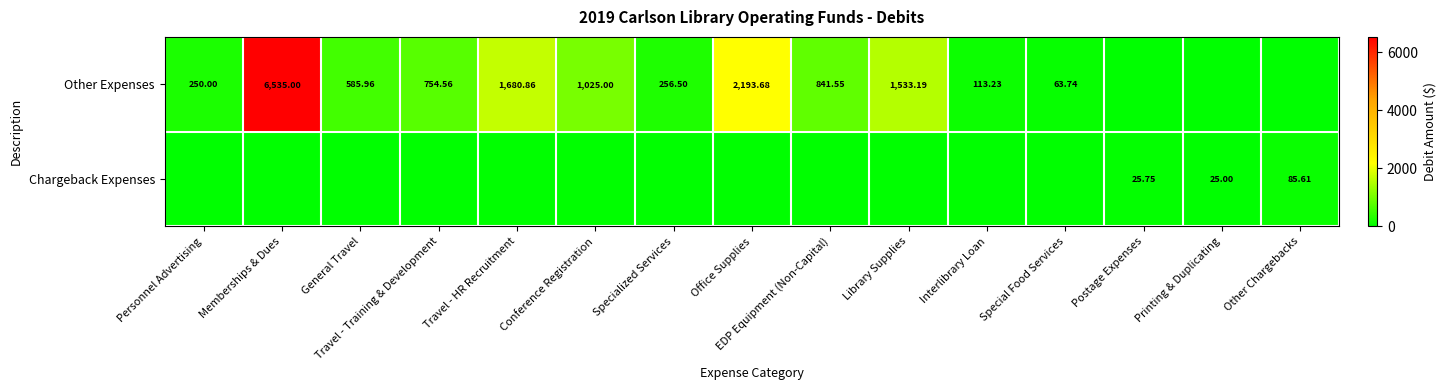

What is the difference between the second highest and second lowest values in the Other Expenses series?

2193.7